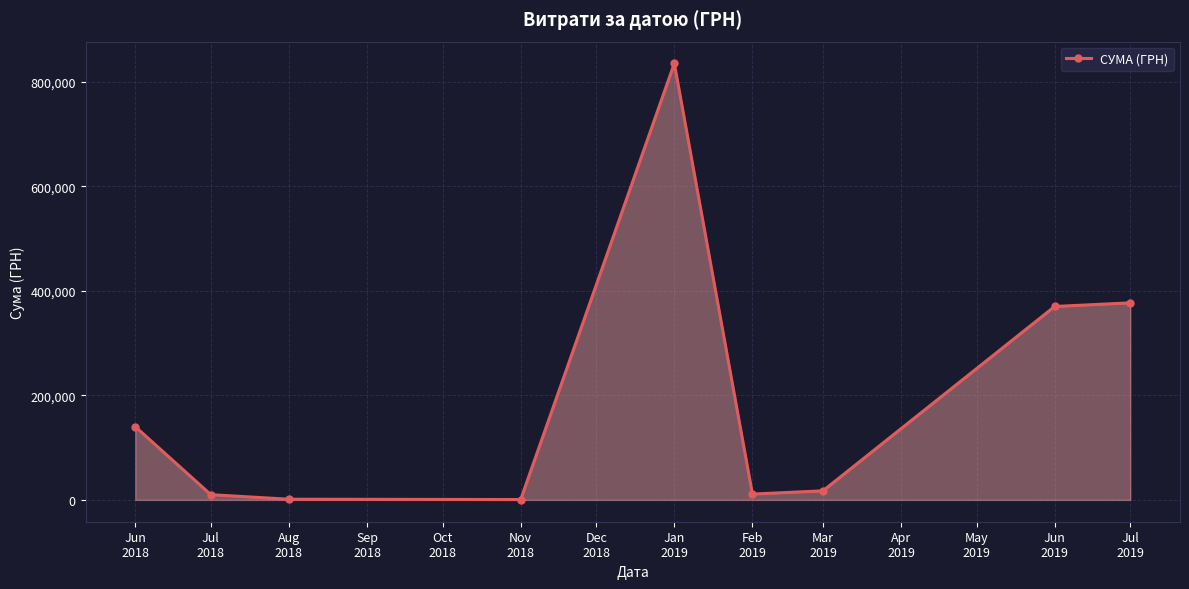

What is the value of the 9th point from the left?

377221.9